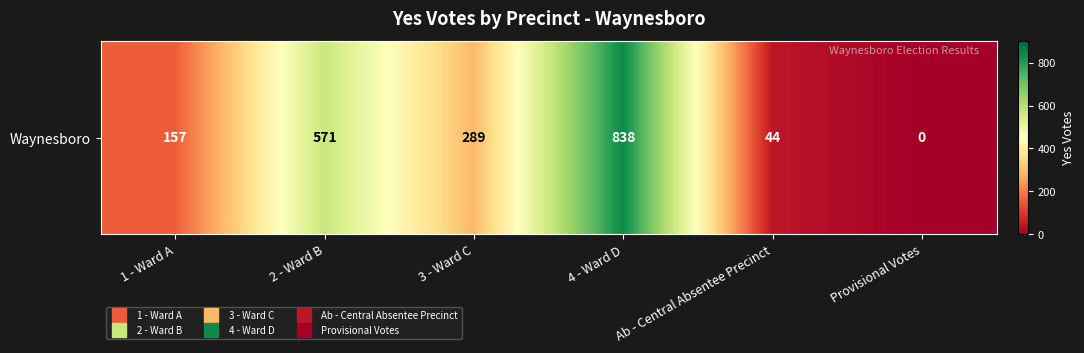

At which label does the data first exceed 289?

2 - Ward B